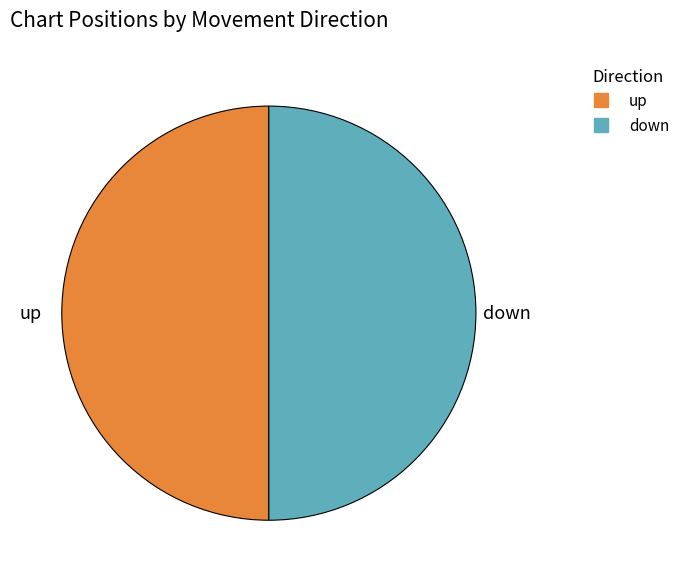

True or false: up accounts for 50% of the total.

True